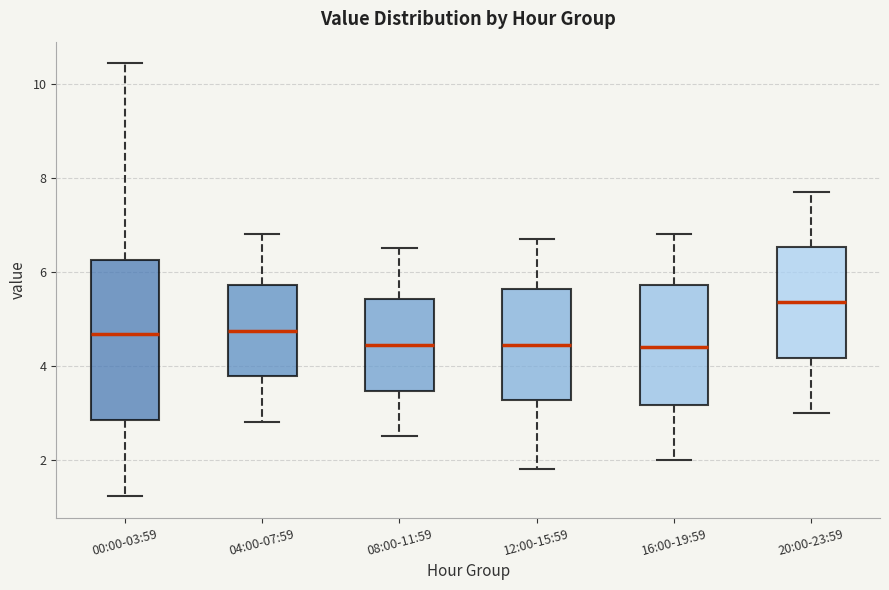

Reading left to right, read every box against the y-axis: the position of its median line, the range the box covers, and the ends of its whiskers. The values are not printed on the chart, so give them approximately, as read against the axis.

00:00-03:59: median 4.6, box 2.8 to 6.2, whiskers 1.2 to 10.4
04:00-07:59: median 4.8, box 3.8 to 5.8, whiskers 2.8 to 6.8
08:00-11:59: median 4.4, box 3.4 to 5.4, whiskers 2.6 to 6.6
12:00-15:59: median 4.4, box 3.2 to 5.6, whiskers 1.8 to 6.8
16:00-19:59: median 4.4, box 3.2 to 5.8, whiskers 2.0 to 6.8
20:00-23:59: median 5.4, box 4.2 to 6.6, whiskers 3.0 to 7.8